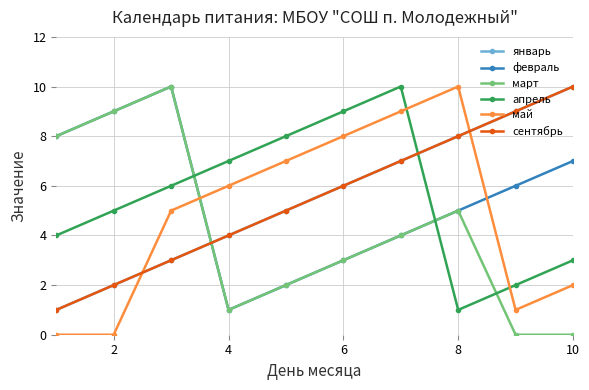

Does the chart have visible grid lines?

Yes